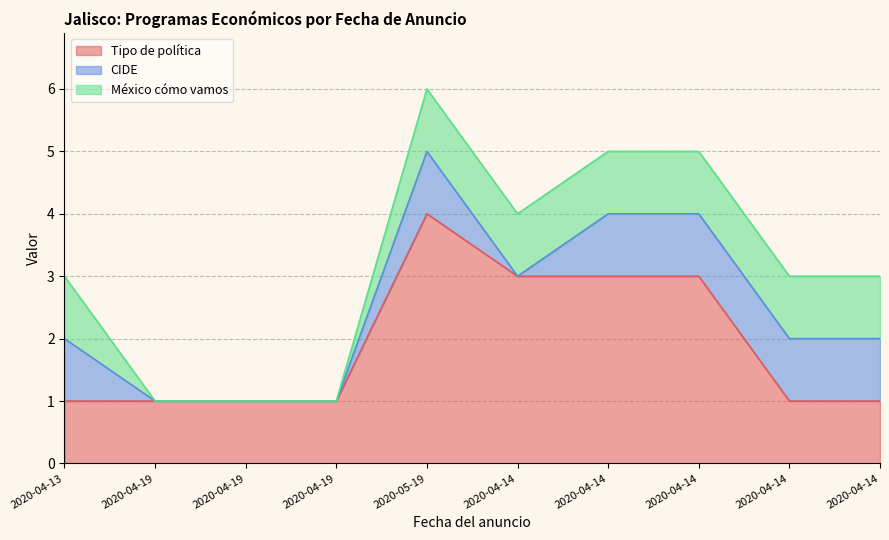

The CIDE series shows 0 at 2020-04-19. True or false?

False